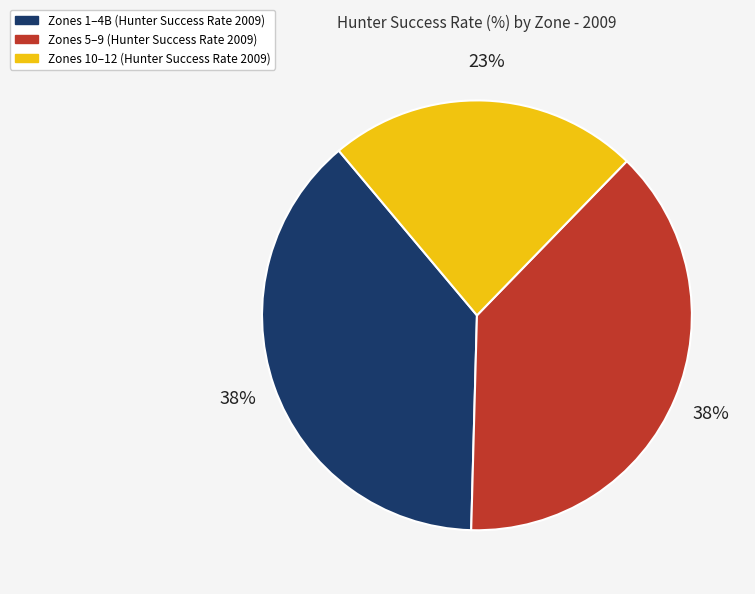

To the nearest percent, what is the difference between the largest and smallest slice percentages?

15%